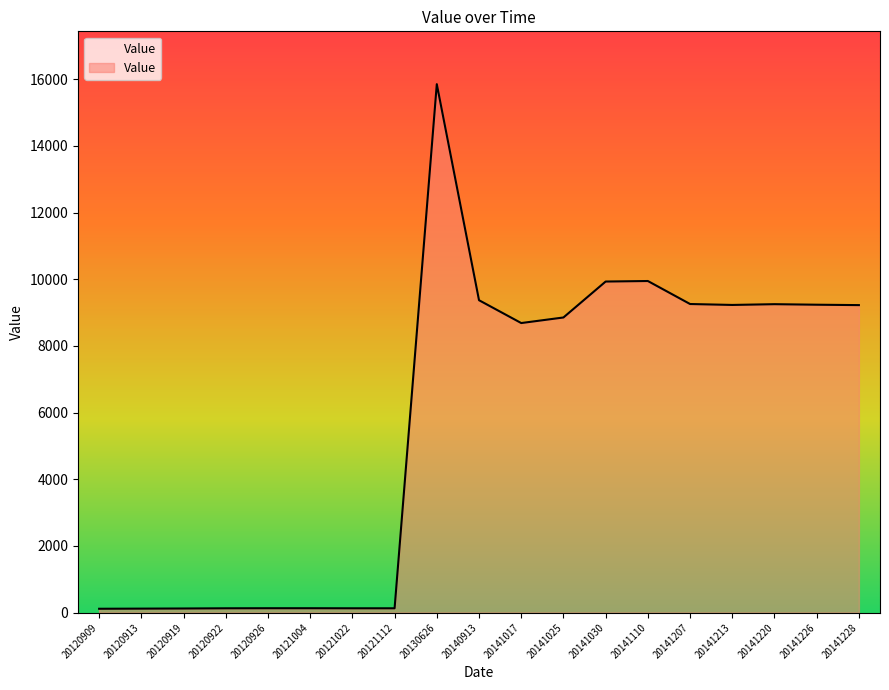

Is it true that the value at 20141030 is 9931?

True